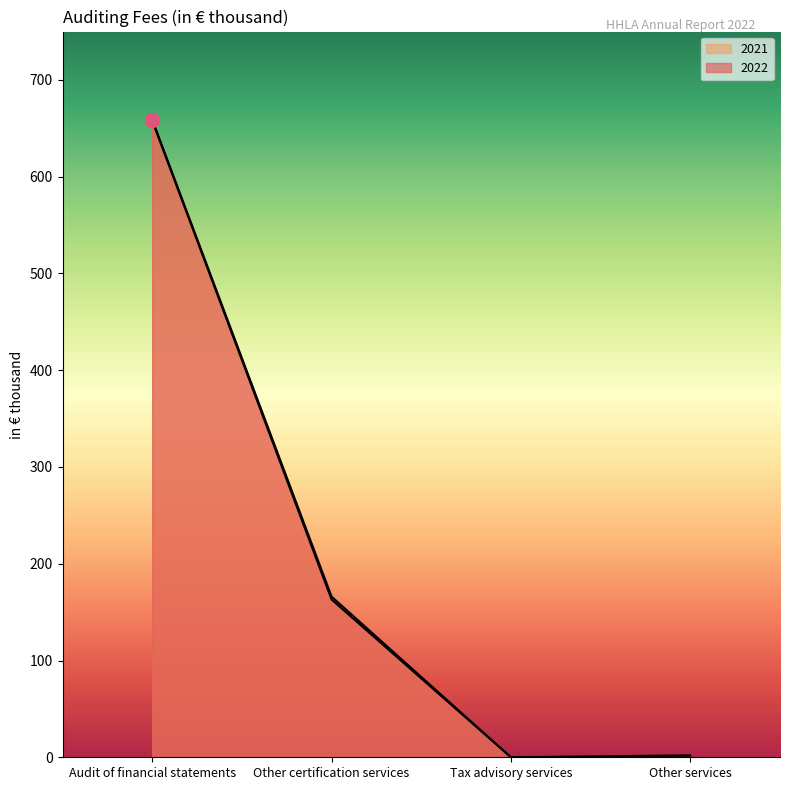

What are all the series names shown in the legend?

2022, 2021